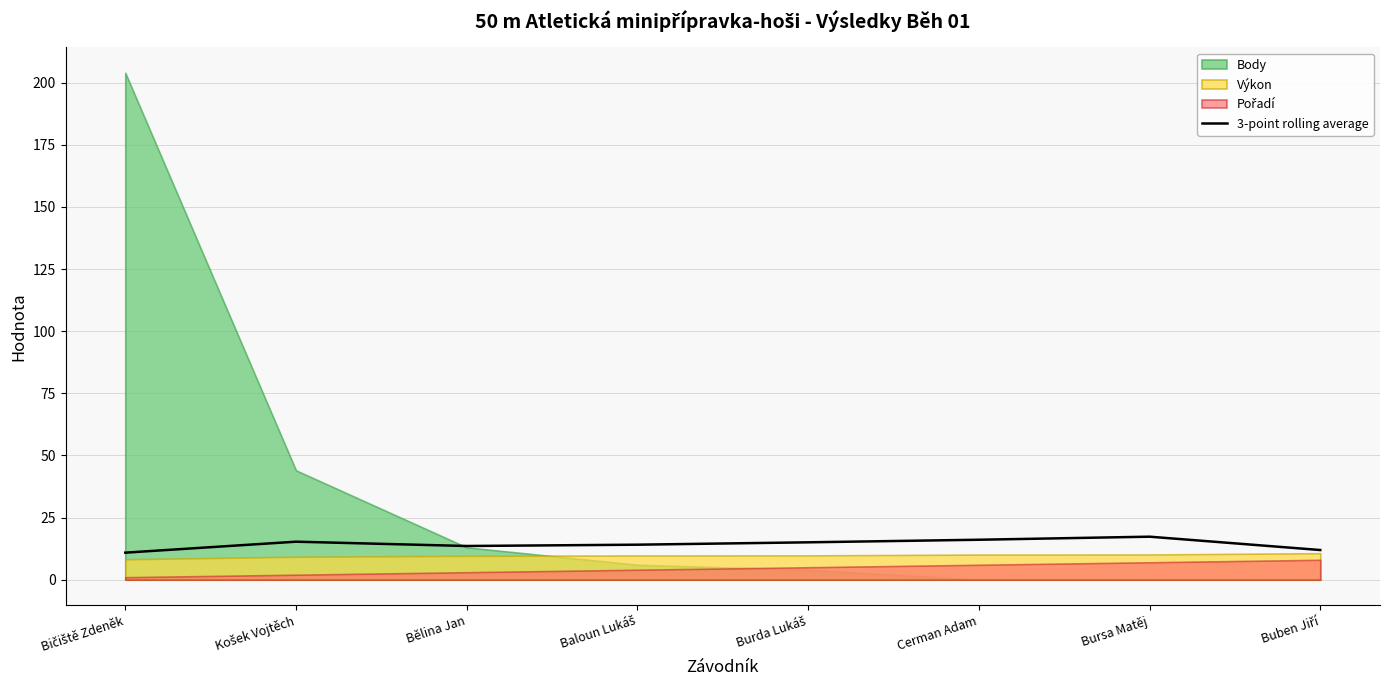

The 3-point rolling average series shows 5.9 at Bursa Matěj. True or false?

False